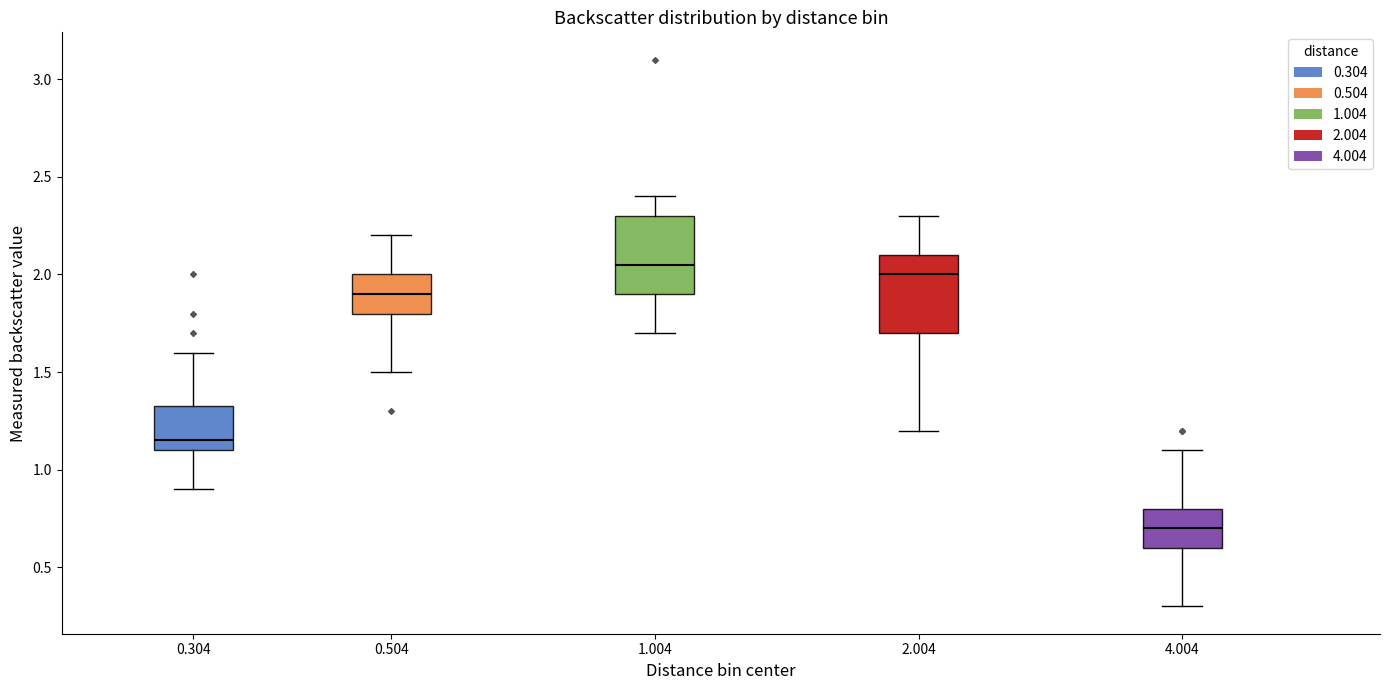

Reading left to right, transcribe this box plot: for each box, give where its median line is, the range the box spans, and where its two whiskers end, as read against the y-axis. The values are not printed on the chart, so give them approximately, as read against the axis.

0.304: median 1.15, box 1.10 to 1.35, whiskers 0.90 to 1.60
0.504: median 1.90, box 1.80 to 2.00, whiskers 1.50 to 2.20
1.004: median 2.05, box 1.90 to 2.30, whiskers 1.70 to 2.40
2.004: median 2.00, box 1.70 to 2.10, whiskers 1.20 to 2.30
4.004: median 0.70, box 0.60 to 0.80, whiskers 0.30 to 1.10